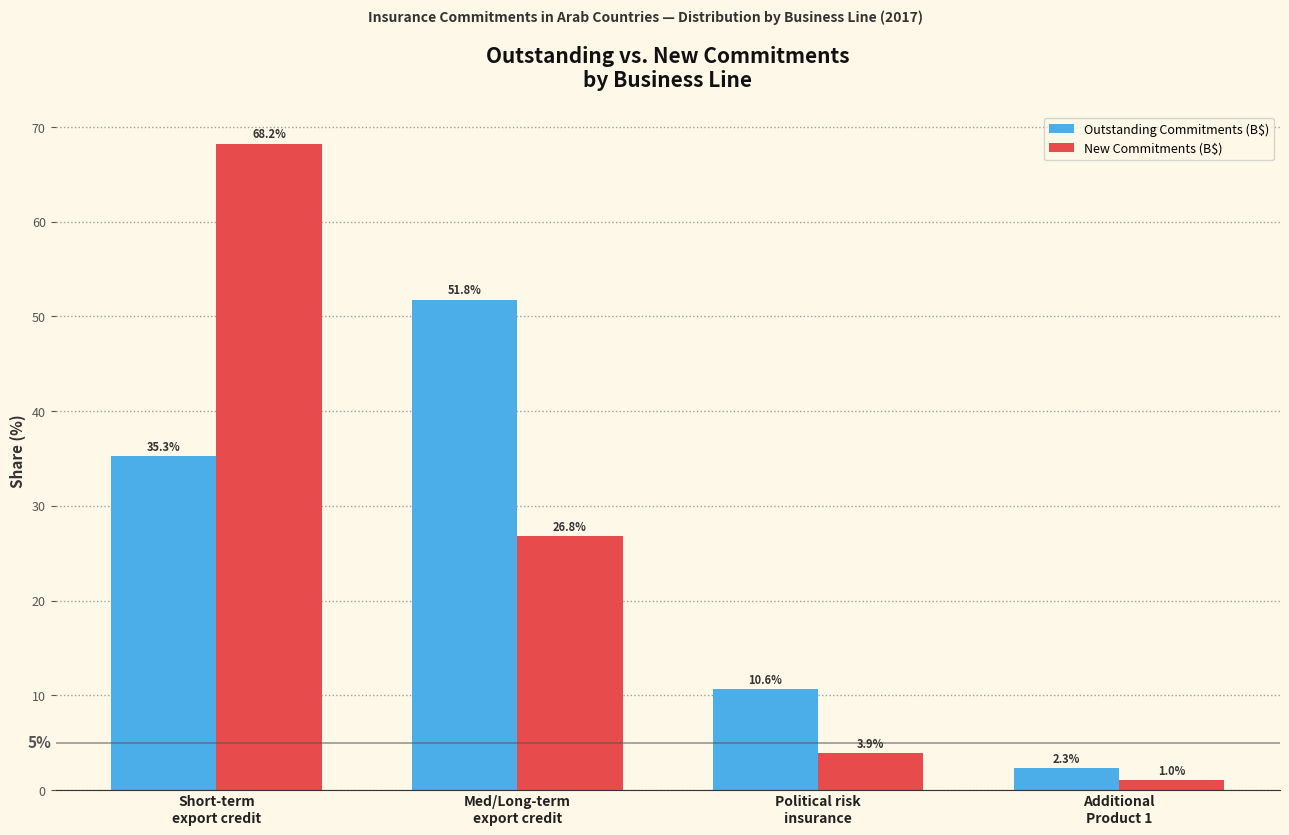

Reading left to right, transcribe all the data shown in this chart.

Outstanding Commitments (B$): 35.3	51.8	10.6	2.3
New Commitments (B$): 68.2	26.8	3.9	1.0